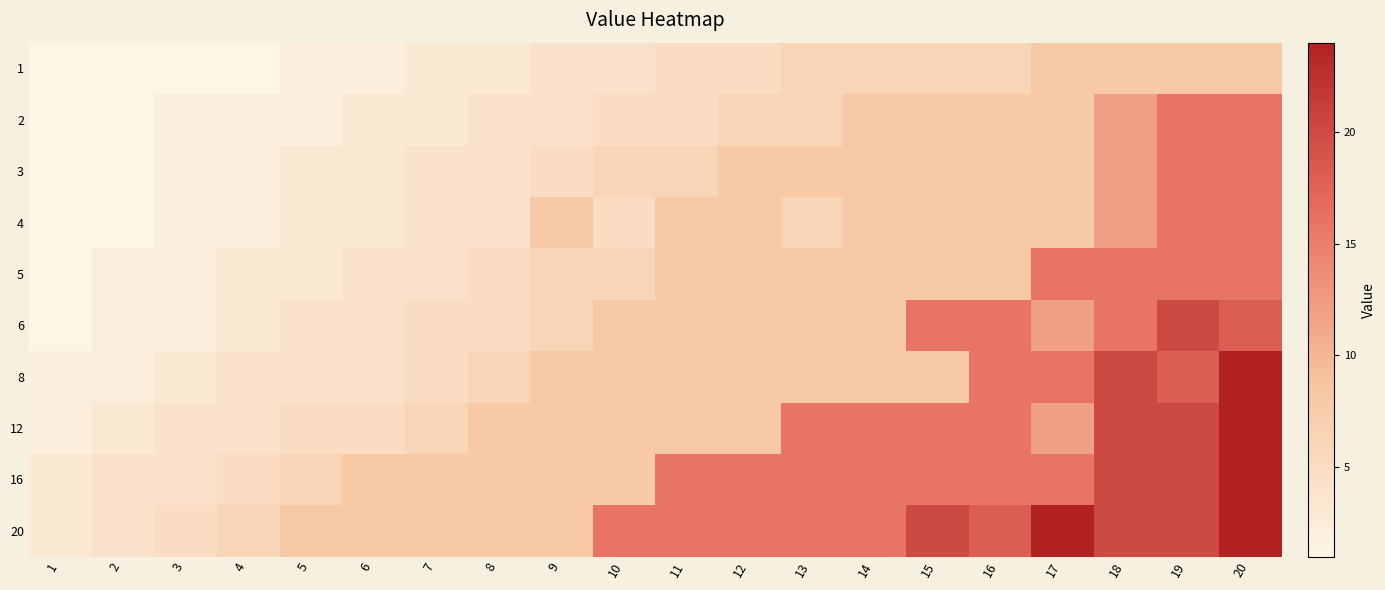

What is the total value across all series at 9?

65